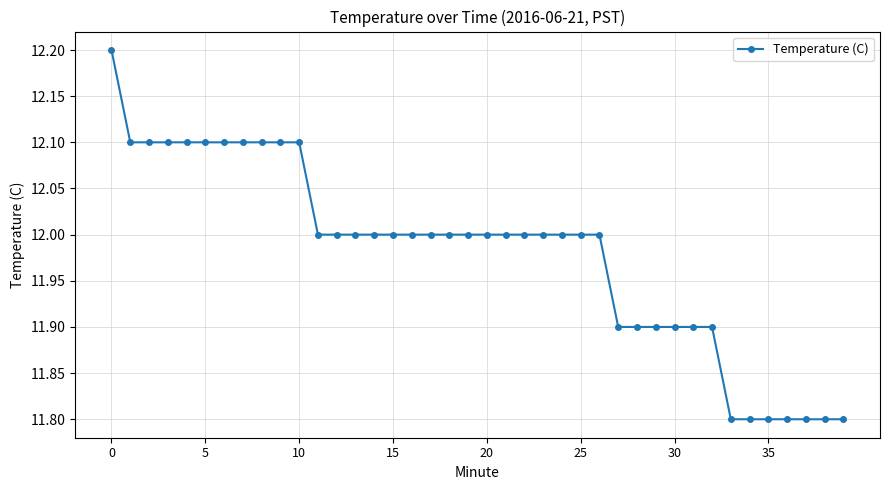

What is the greatest value displayed?

12.2